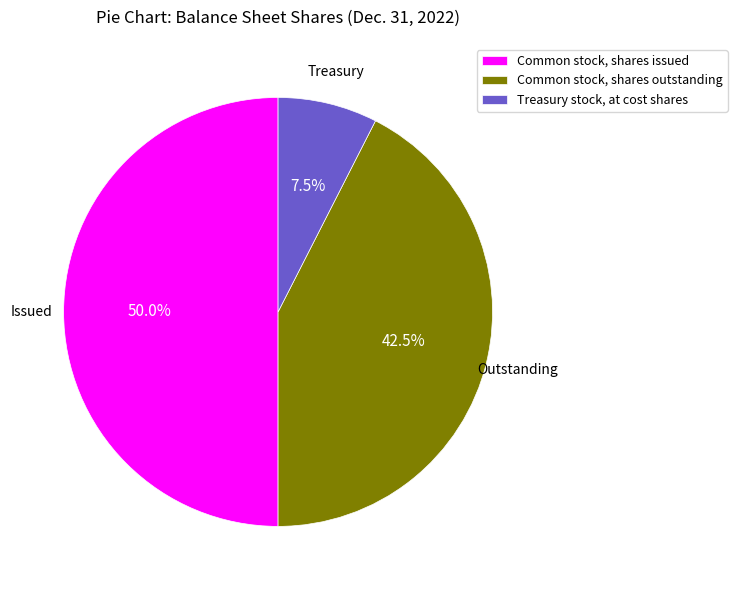

Combined, do Common stock, shares outstanding and Common stock, shares issued account for over 50%?

Yes